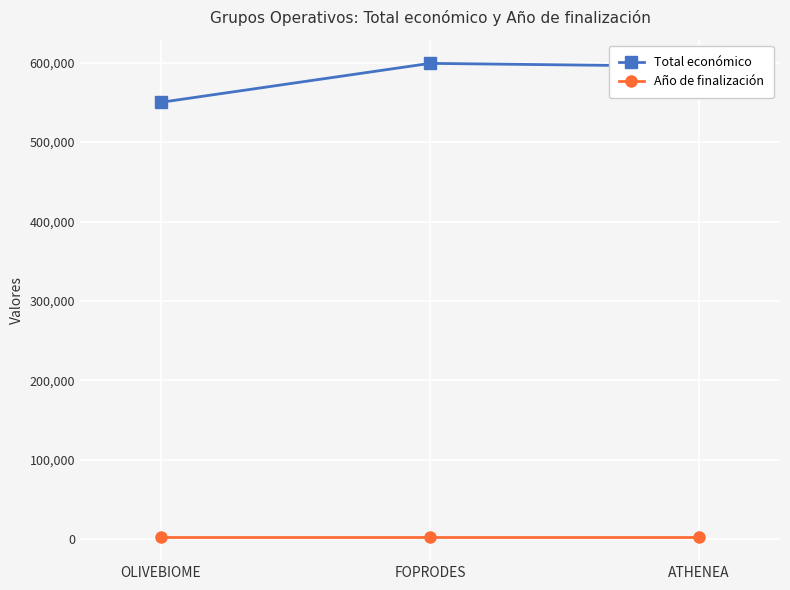

What is the difference between the maximum and second lowest values in the Total económico series?

3775